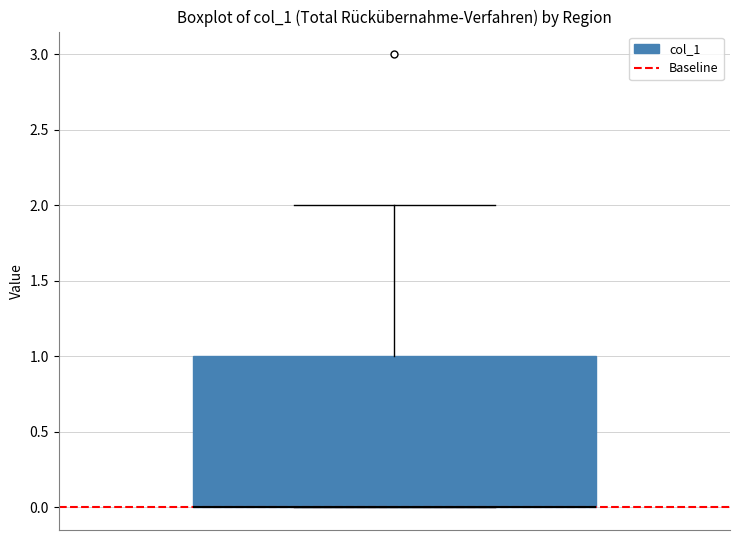

Transcribe this box plot: give where the median line is, the range the box spans, and where the two whiskers end, as read against the y-axis. The values are not printed on the chart, so give them approximately, as read against the axis.

median 0 (drawn on the box's lower edge), box 0 to 1, whiskers 0 to 2